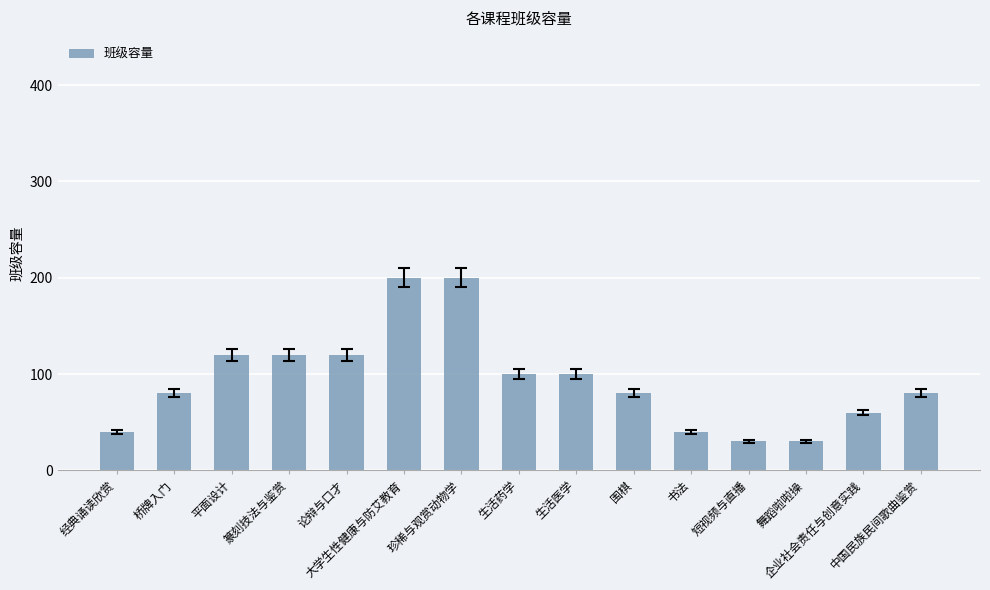

True or false: the data shows 52 at 生活药学.

False